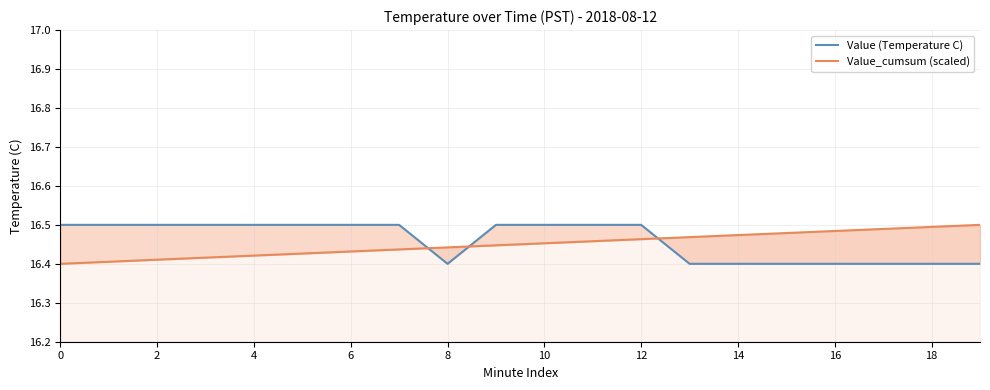

Is it true that Value_cumsum (scaled) equals 16.5 at 10?

True